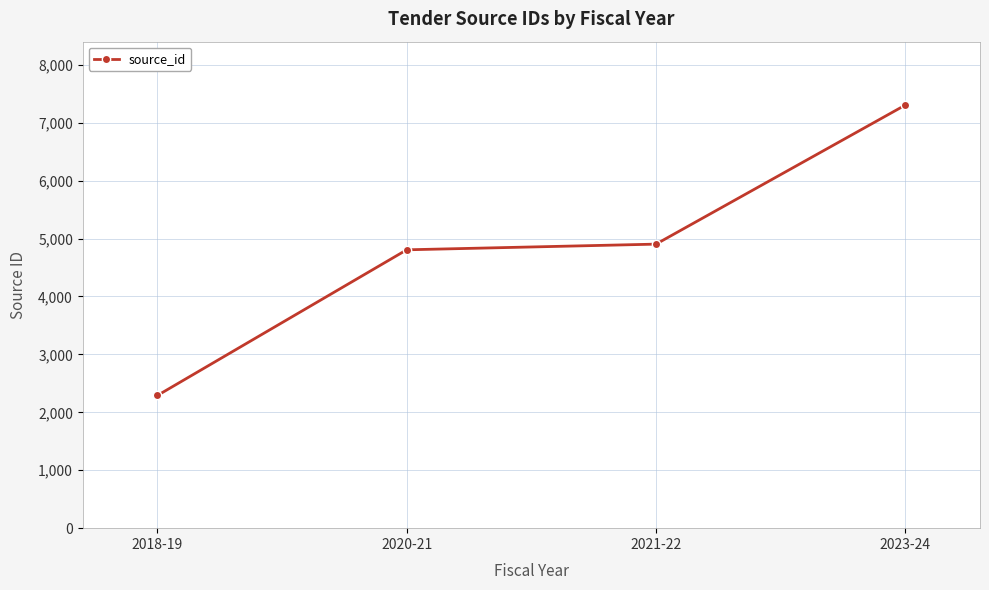

What is the smallest value displayed?

2292